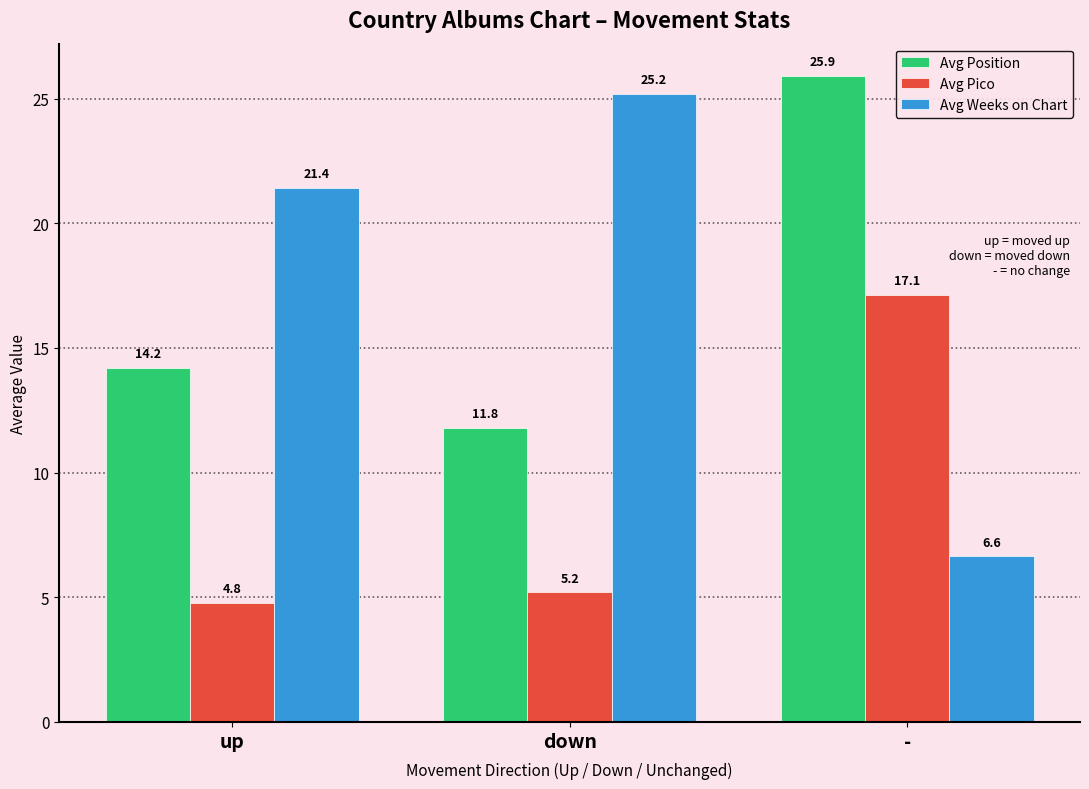

Is the value of Avg Weeks on Chart at - greater than the value of Avg Pico at -?

No